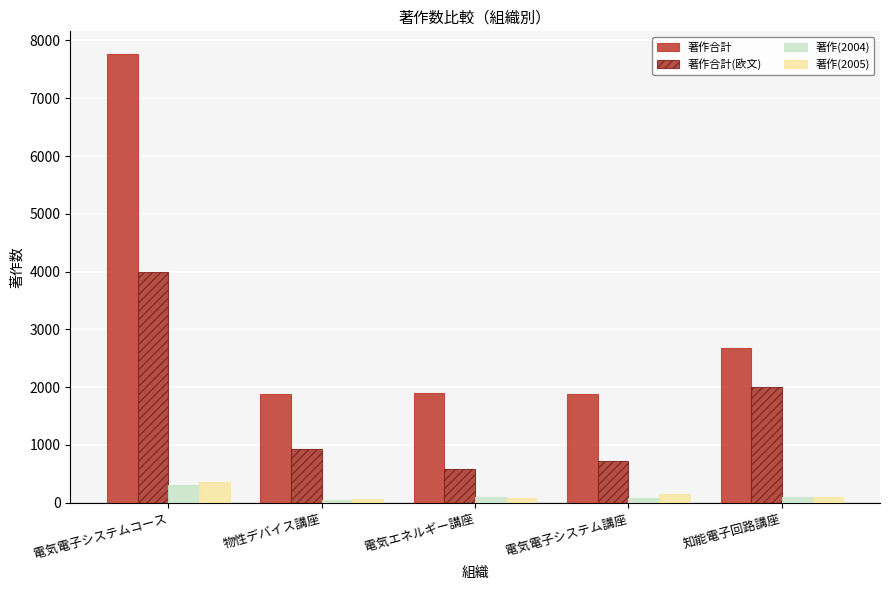

At which label does 著作合計(欧文) first exceed 924?

電気電子システムコース